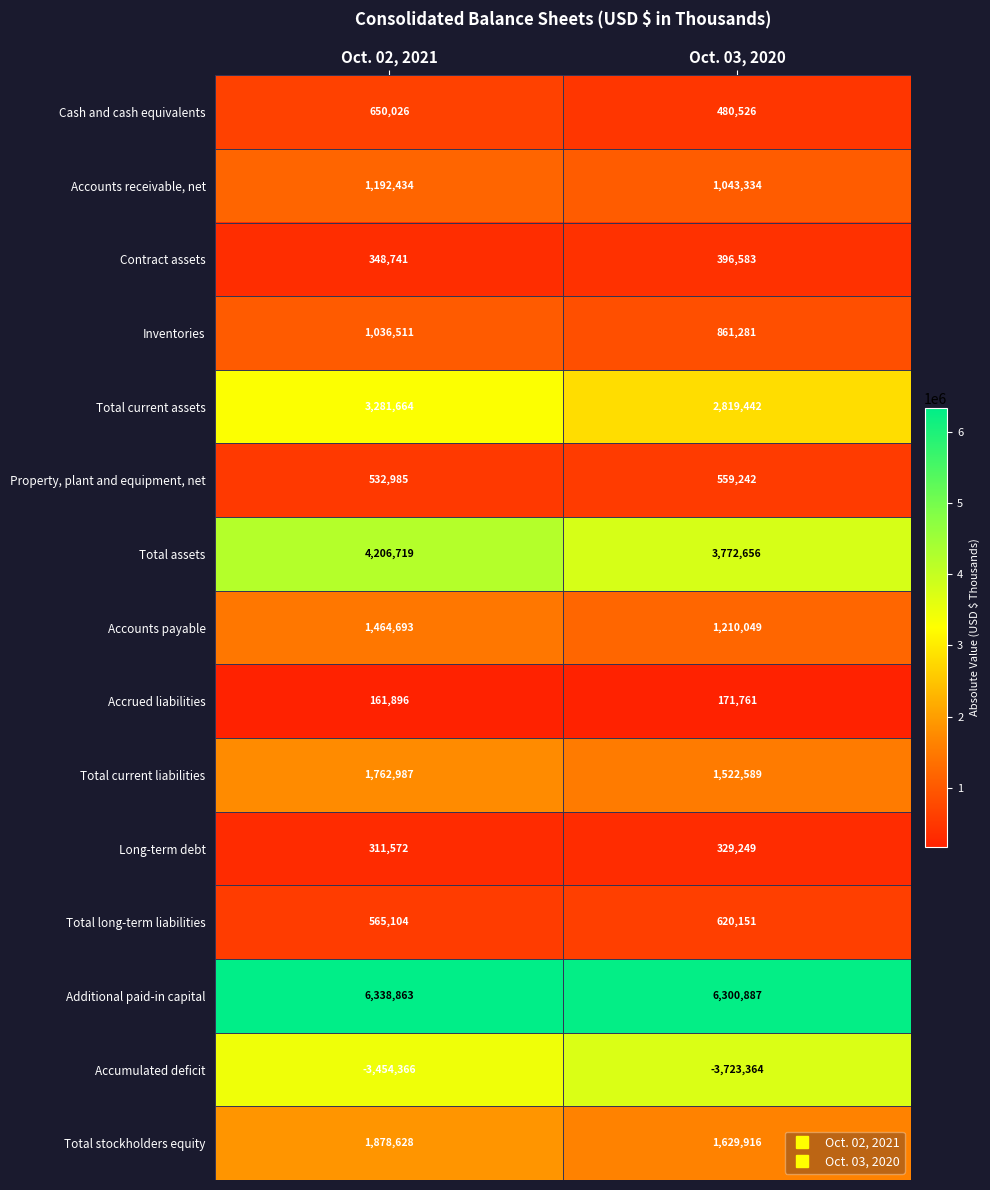

How many distinct data groups are displayed?

15